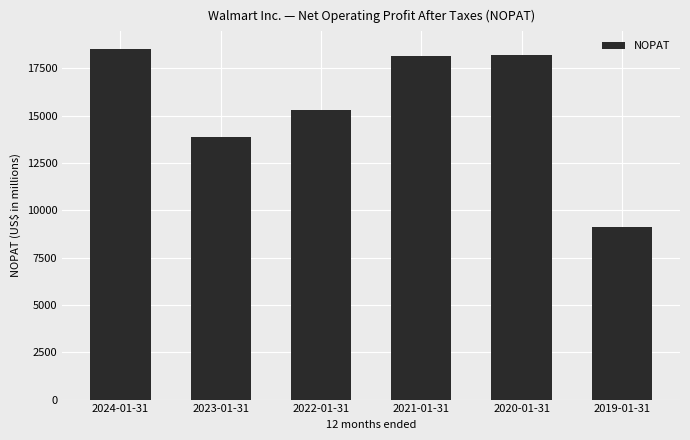

What is the greatest value displayed?

18517